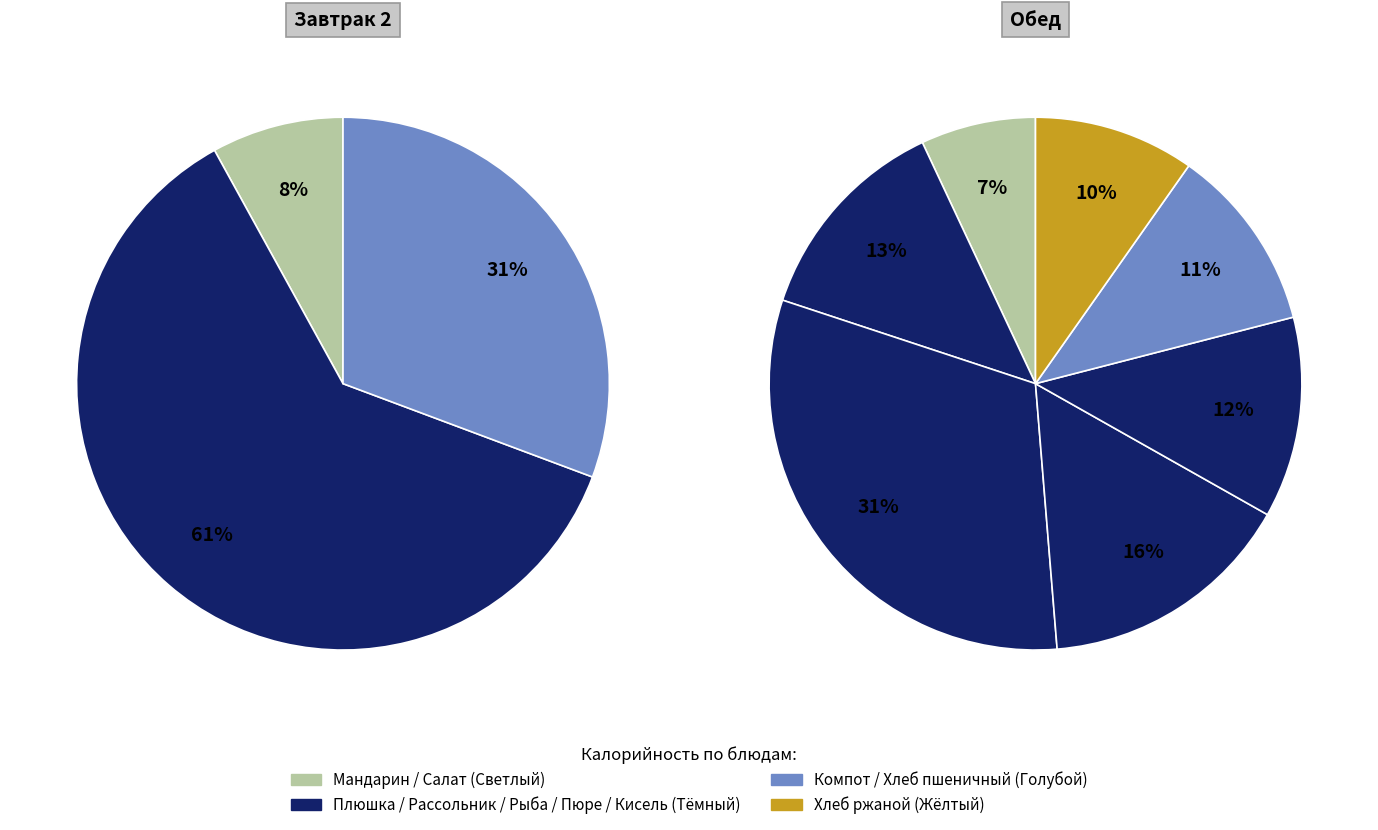

Which category has the smallest portion of the pie?

Мандарин